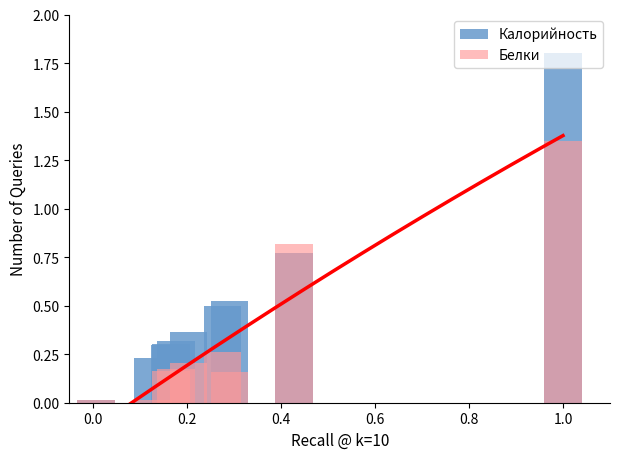

Rank the series by their maximum value, from highest to lowest.

Калорийность, Белки